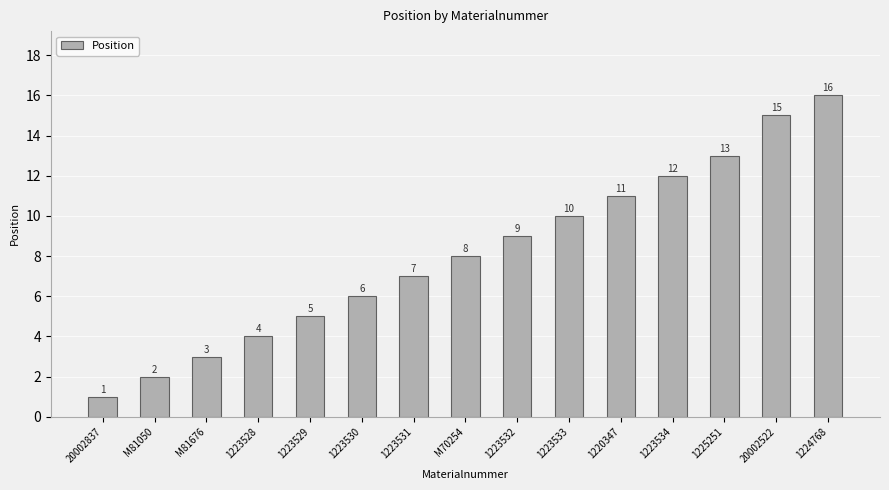

Rank the categories by value from highest to lowest.

1224768, 20002522, 1225251, 1223534, 1220347, 1223533, 1223532, M70254, 1223531, 1223530, 1223529, 1223528, M81676, M81050, 20002837